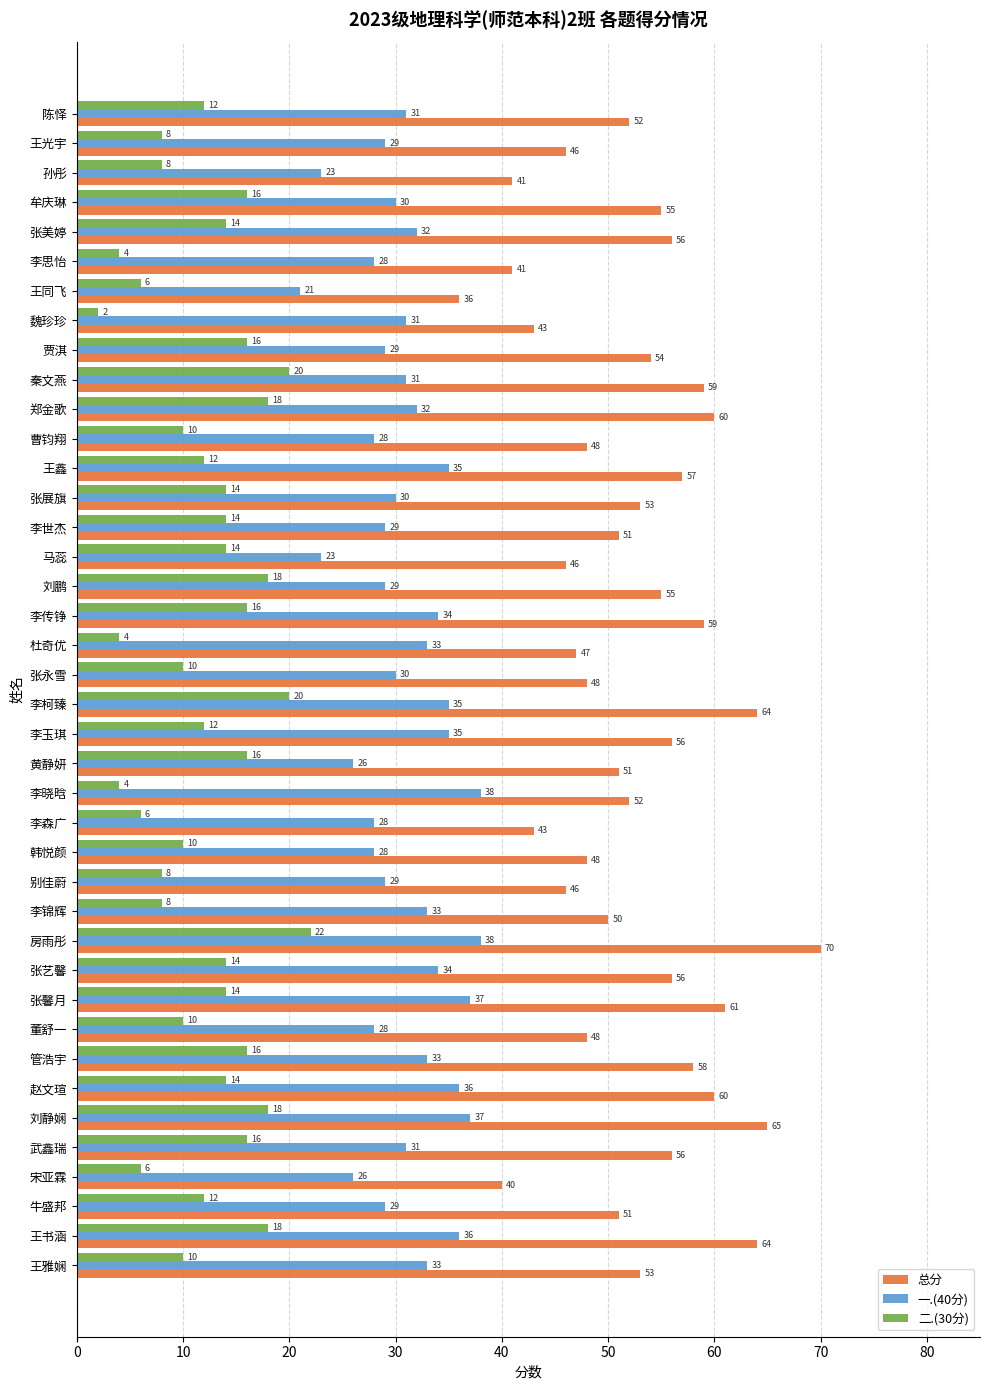

What is the maximum value for 一.(40分)?

38